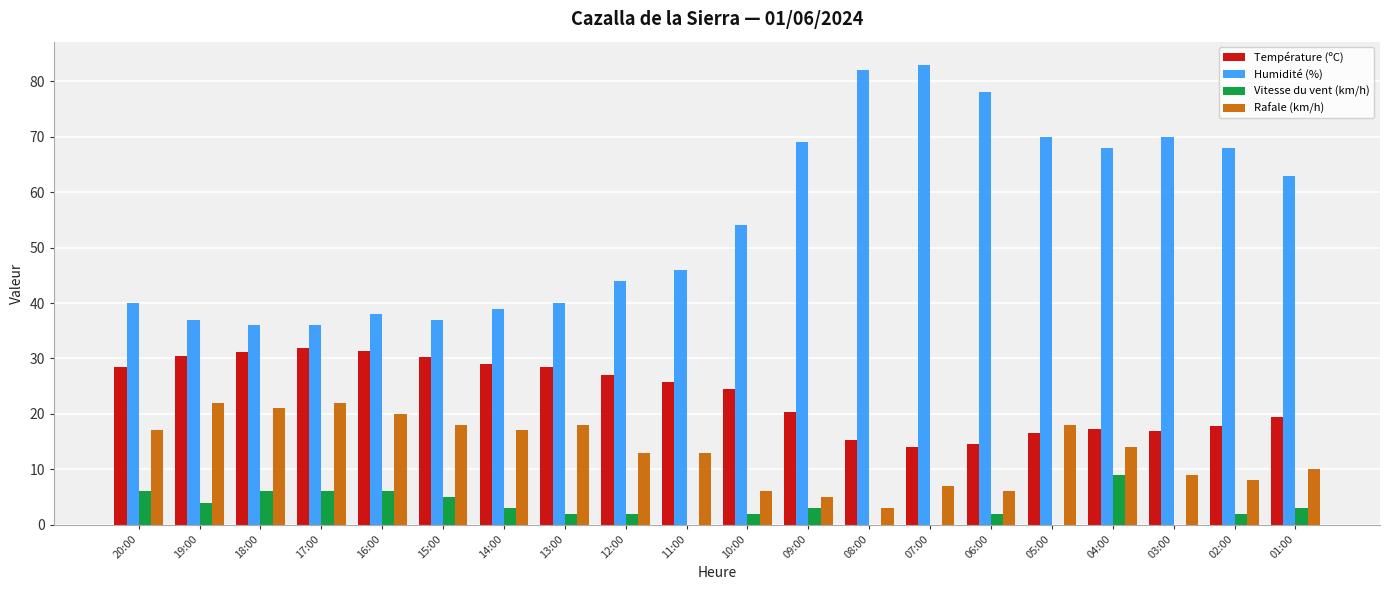

At which category is the sum across all series the highest?

04:00